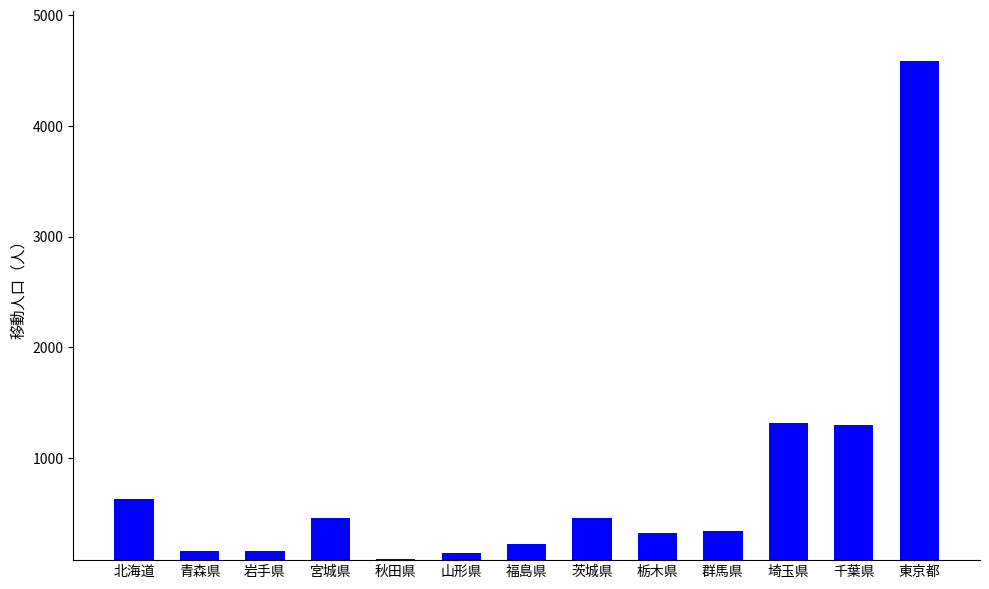

Read the value at 群馬県, to the nearest 10.

340